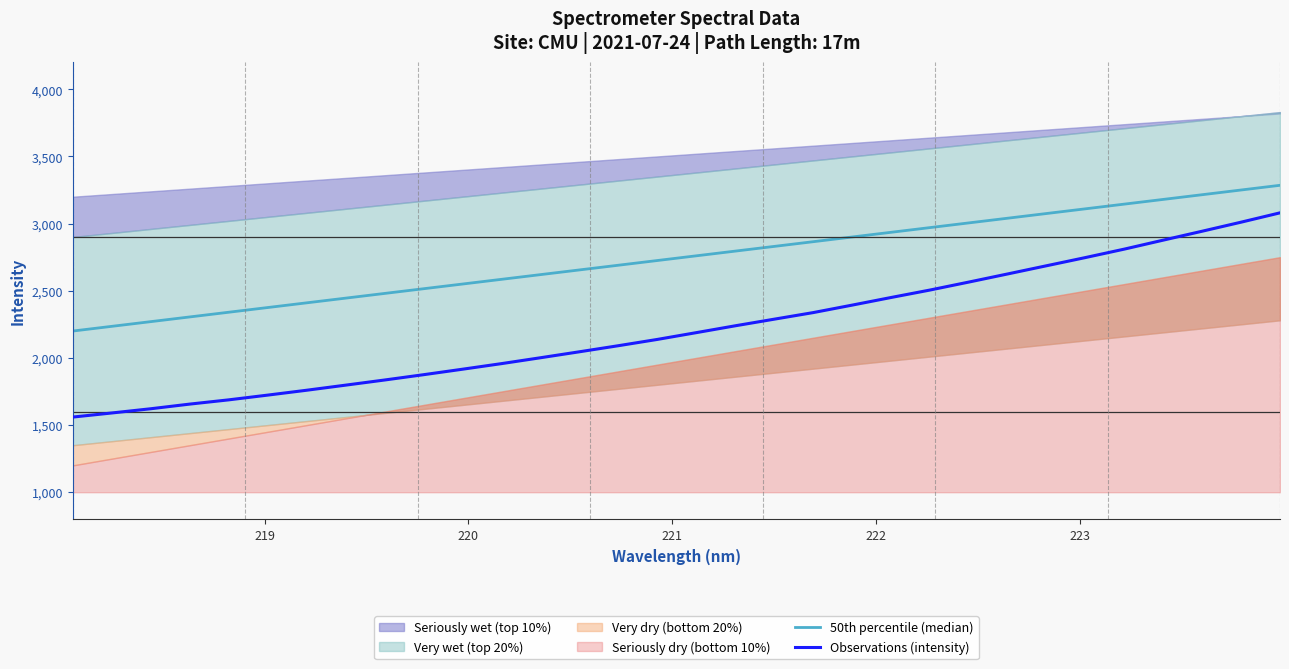

True or false: Observations (intensity) and 50th percentile (median) cross at least once.

False